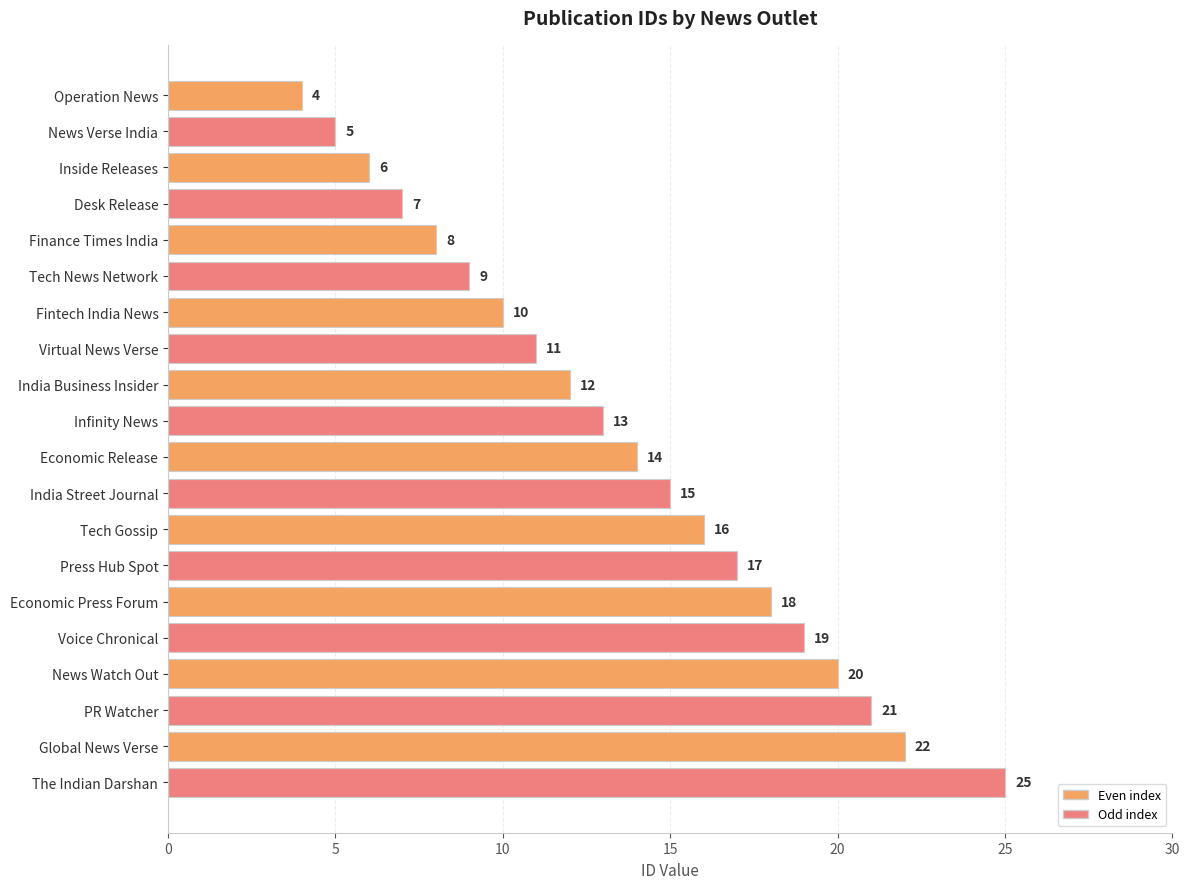

What is the minimum value shown in the chart?

4